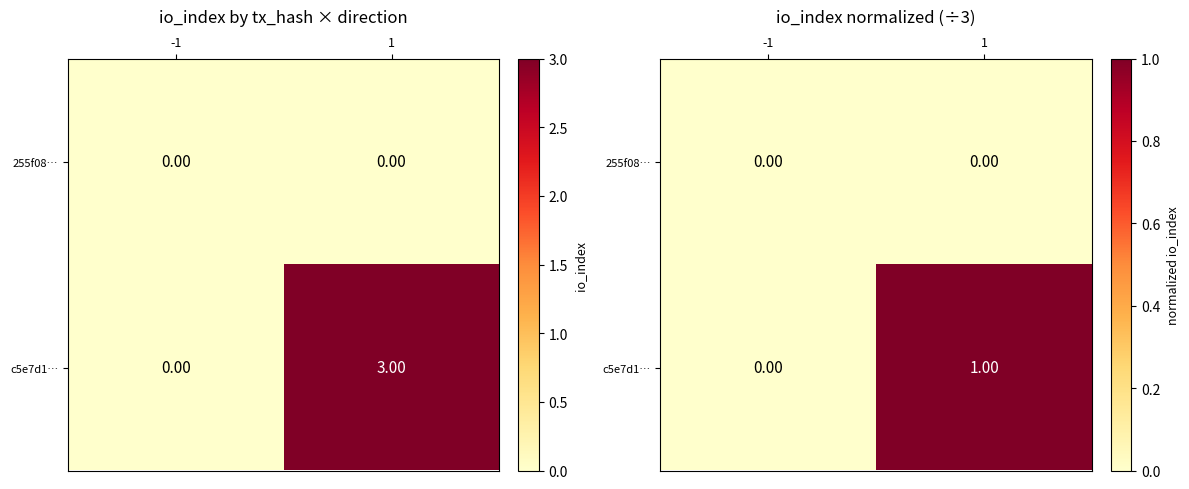

Is the value of c5e7d1… at 1 greater than the value of 255f08… at 1?

Yes